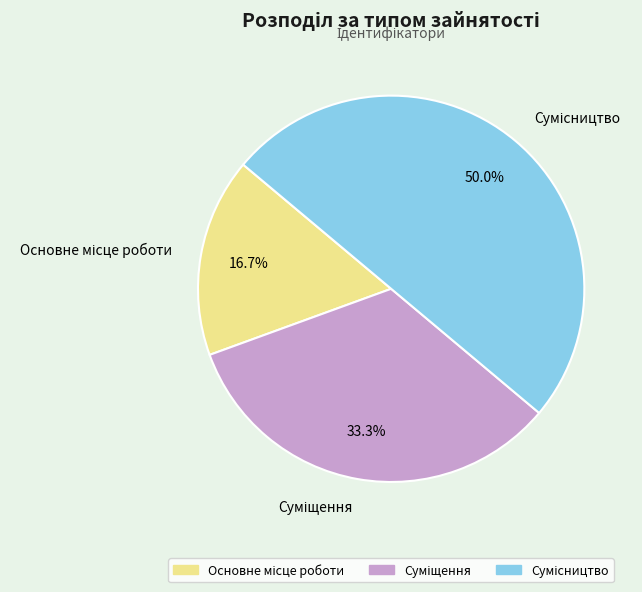

How many slices are in this pie chart?

3